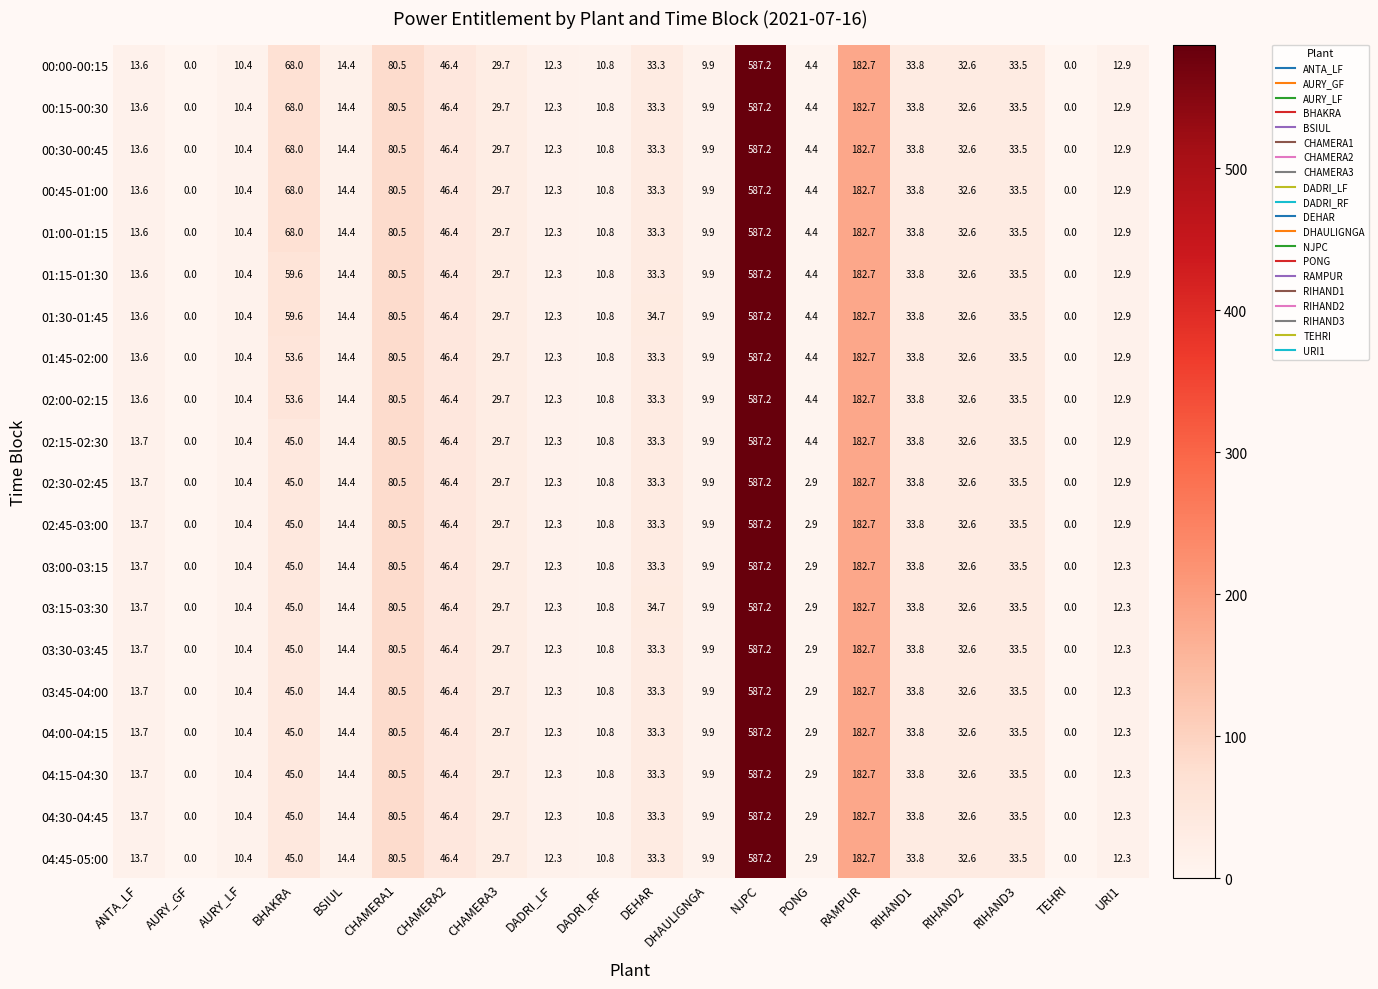

What is the difference between the 01:30-01:45 values at PONG and DADRI_LF?

7.9